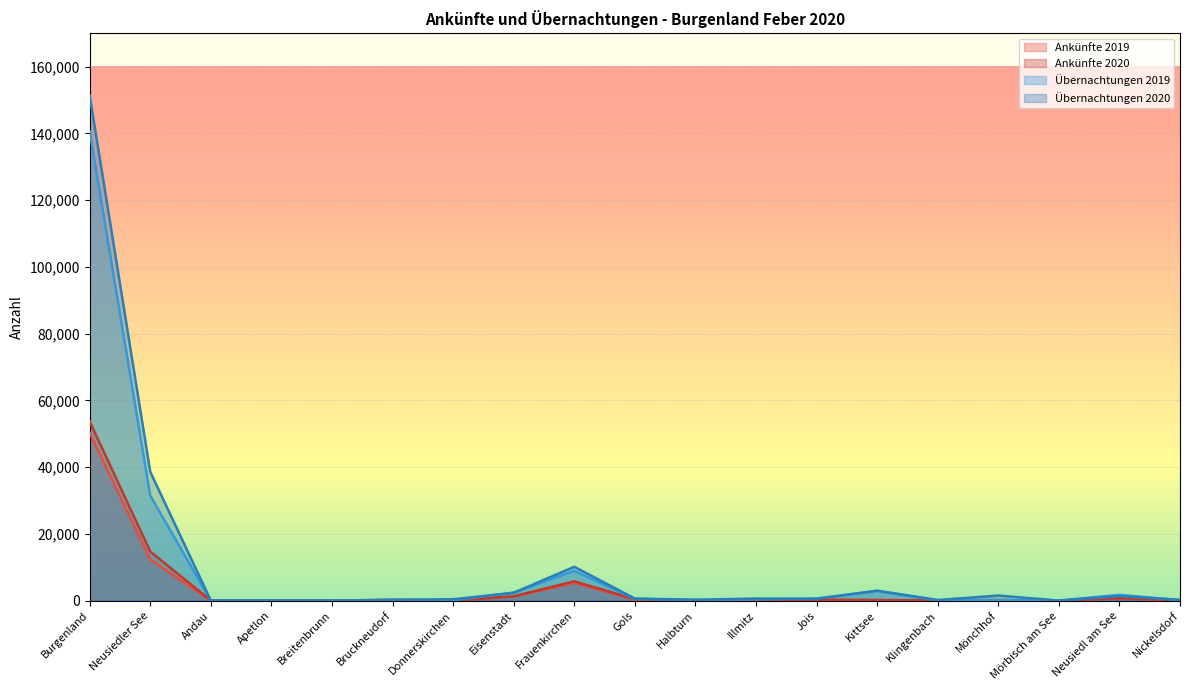

Reading left to right, transcribe all the data shown in this chart.

Ankünfte 2019: Burgenland=50324	Neusiedler See=12352	Andau=35	Apetlon=17	Breitenbrunn=38	Bruckneudorf=130	Donnerskirchen=23	Eisenstadt=1279	Frauenkirchen=5349	Gols=343	Halbturn=115	Illmitz=217	Jois=302	Kittsee=170	Klingenbach=81	Mönchhof=48	Mörbisch am See=22	Neusiedl am See=779	Nickelsdorf=97
Ankünfte 2020: Burgenland=53681	Neusiedler See=14730	Andau=63	Apetlon=47	Breitenbrunn=23	Bruckneudorf=244	Donnerskirchen=46	Eisenstadt=1310	Frauenkirchen=5814	Gols=485	Halbturn=140	Illmitz=296	Jois=280	Kittsee=192	Klingenbach=76	Mönchhof=221	Mörbisch am See=16	Neusiedl am See=743	Nickelsdorf=135
Übernachtungen 2019: Burgenland=140588	Neusiedler See=31476	Andau=43	Apetlon=28	Breitenbrunn=50	Bruckneudorf=187	Donnerskirchen=153	Eisenstadt=2431	Frauenkirchen=8981	Gols=551	Halbturn=227	Illmitz=401	Jois=676	Kittsee=2948	Klingenbach=99	Mönchhof=153	Mörbisch am See=73	Neusiedl am See=1760	Nickelsdorf=153
Übernachtungen 2020: Burgenland=151363	Neusiedler See=38617	Andau=69	Apetlon=114	Breitenbrunn=42	Bruckneudorf=296	Donnerskirchen=434	Eisenstadt=2367	Frauenkirchen=10160	Gols=645	Halbturn=283	Illmitz=647	Jois=539	Kittsee=3010	Klingenbach=215	Mönchhof=1543	Mörbisch am See=42	Neusiedl am See=1346	Nickelsdorf=265